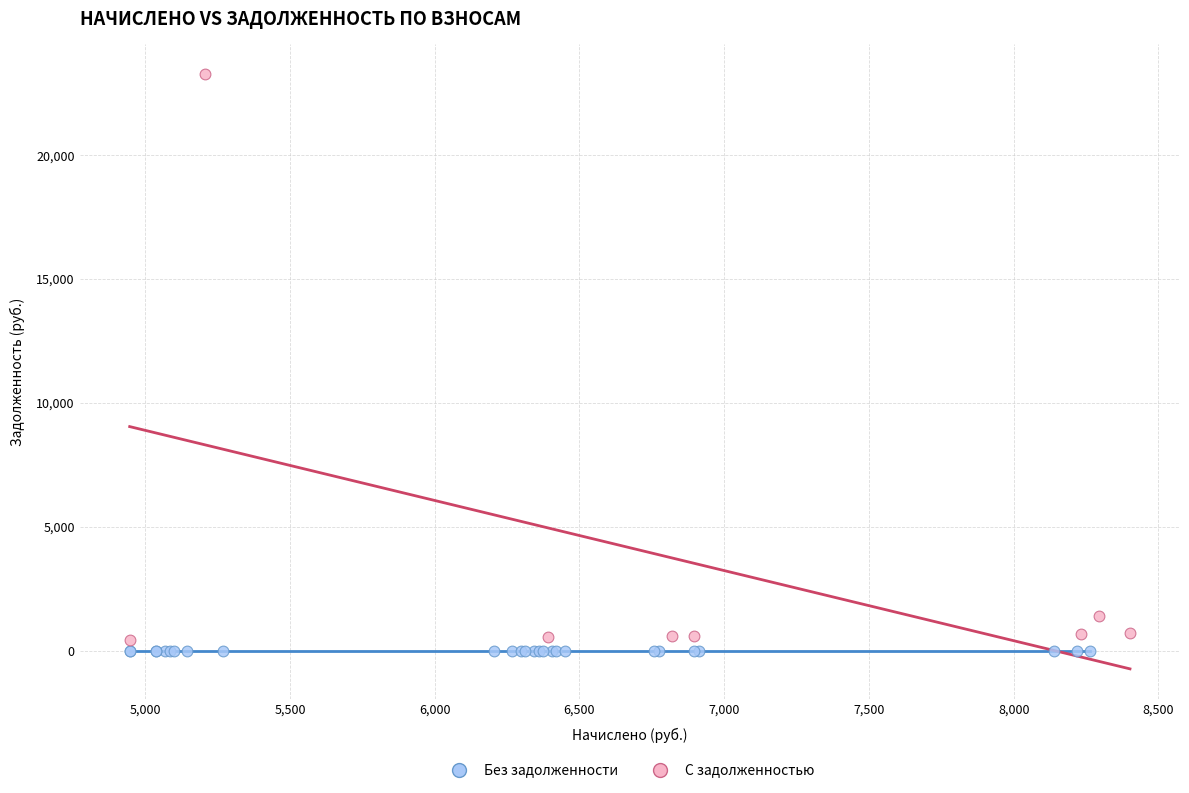

What are all the series names shown in the legend?

Без задолженности, С задолженностью